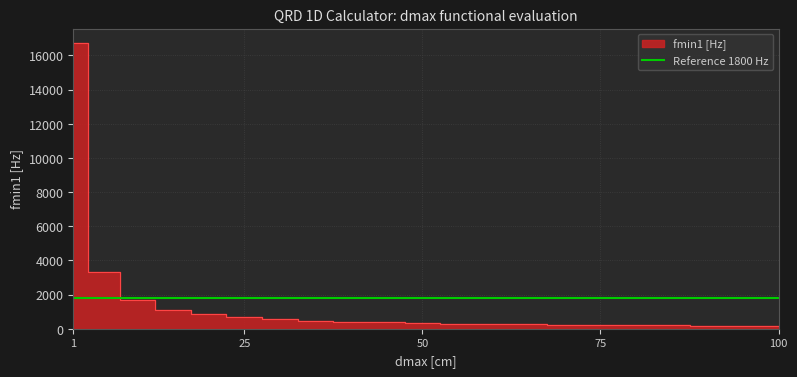

Rank the categories by value from lowest to highest.

100, 95, 90, 85, 80, 75, 70, 65, 60, 55, 50, 45, 40, 35, 30, 25, 20, 15, 10, 5, 1